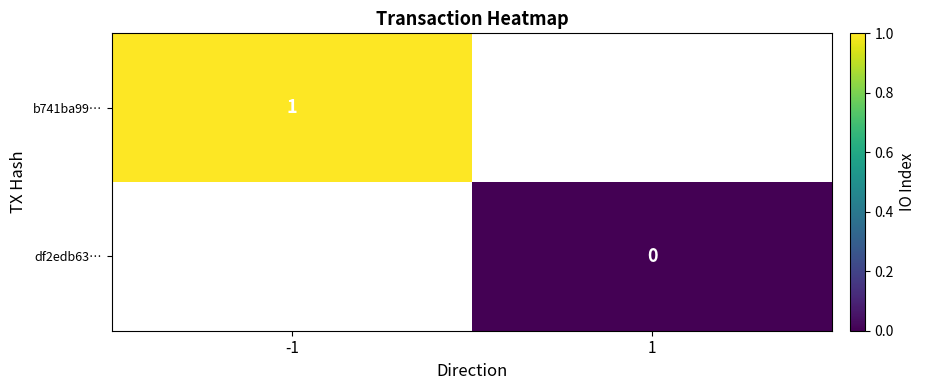

True or false: b741ba99… has a value of 1 at -1.

True